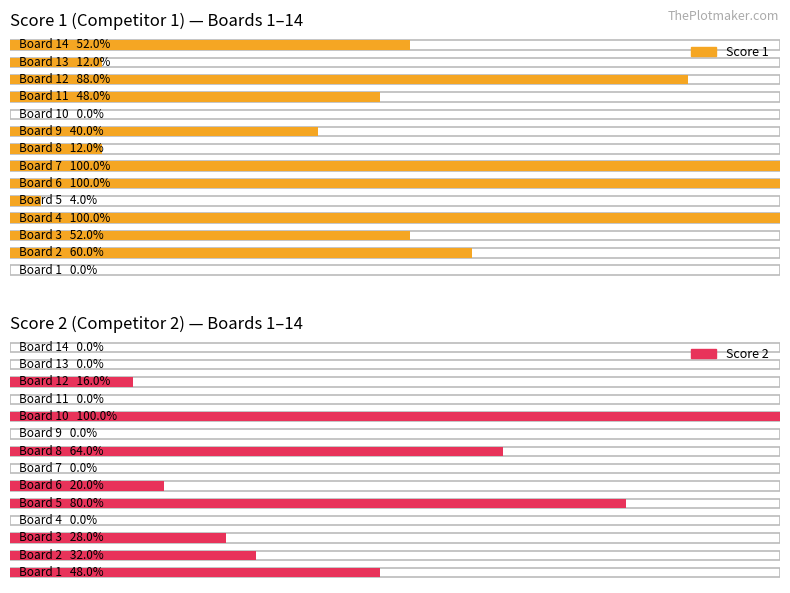

How many positive values does the Score 1 series have?

12